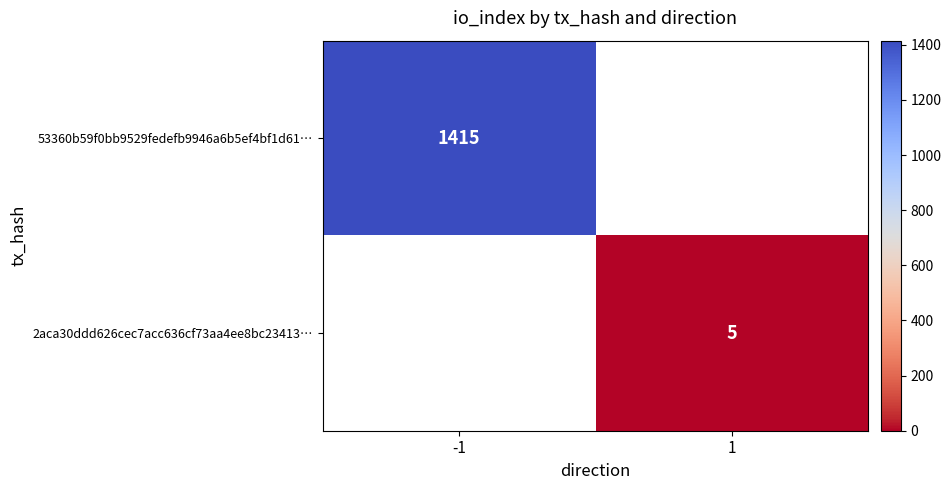

Count the number of categories in the chart.

2